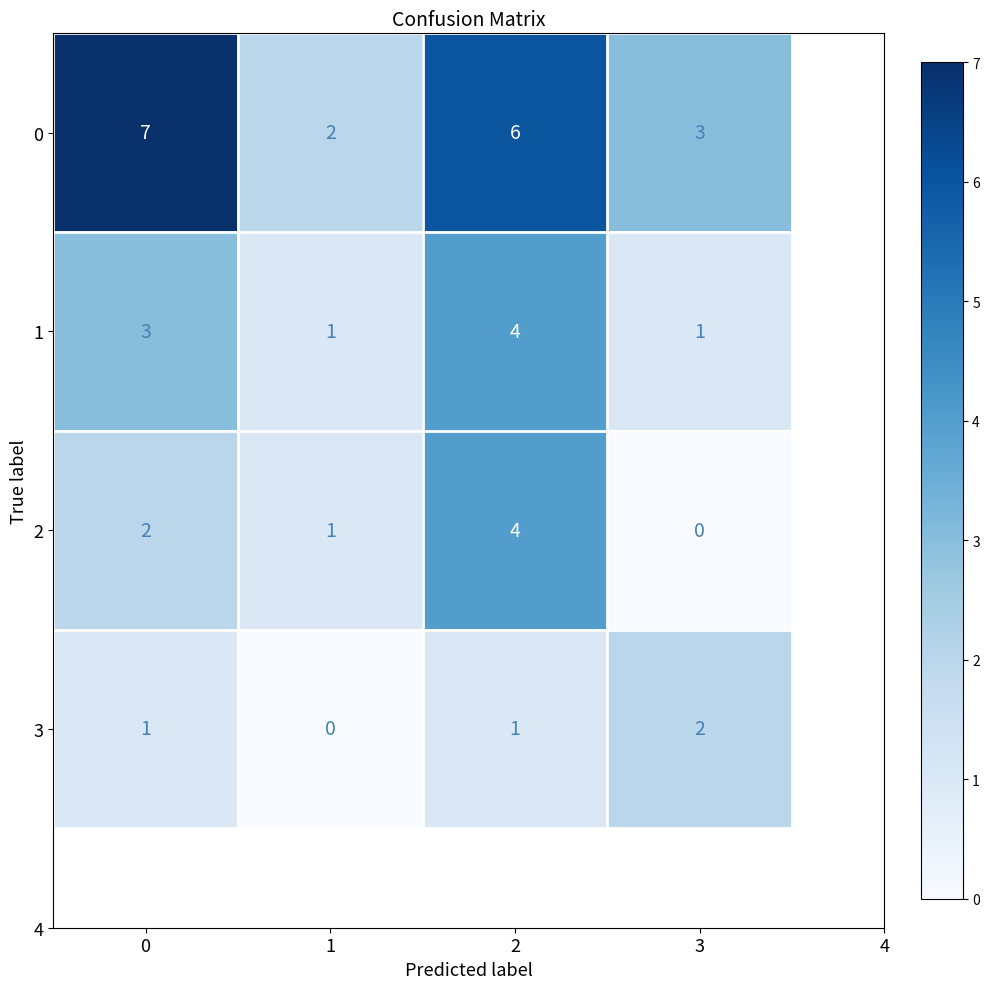

What is the maximum value for 3?

2